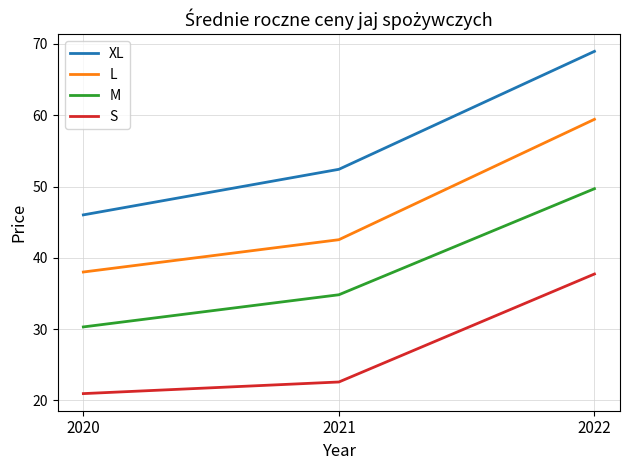

Rank the series by their average value, from lowest to highest.

S, M, L, XL